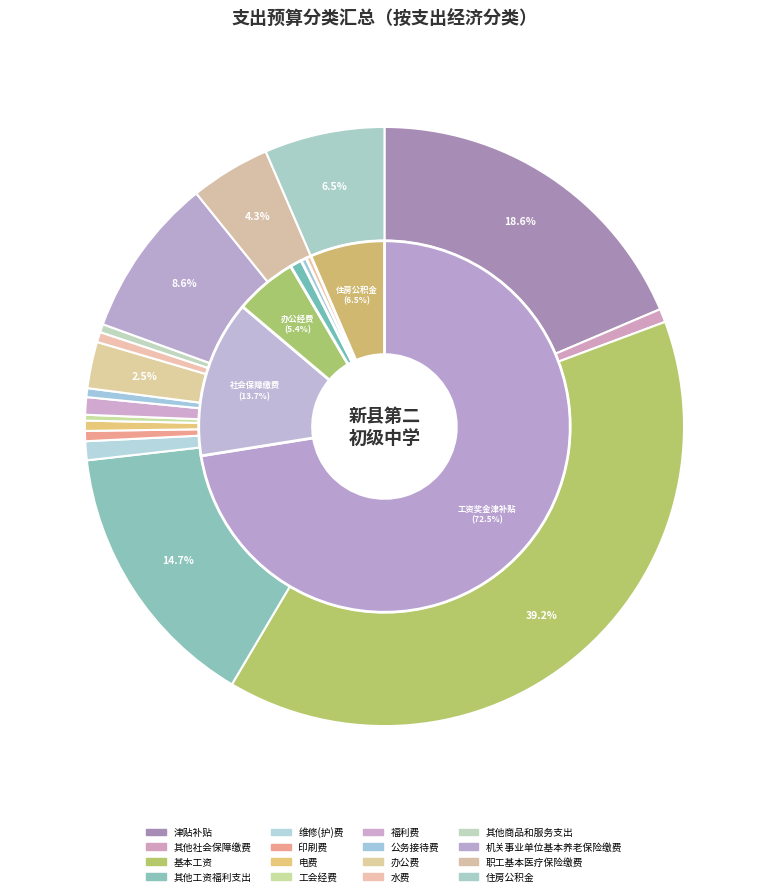

Does 津贴补贴 represent more than half of the total?

No